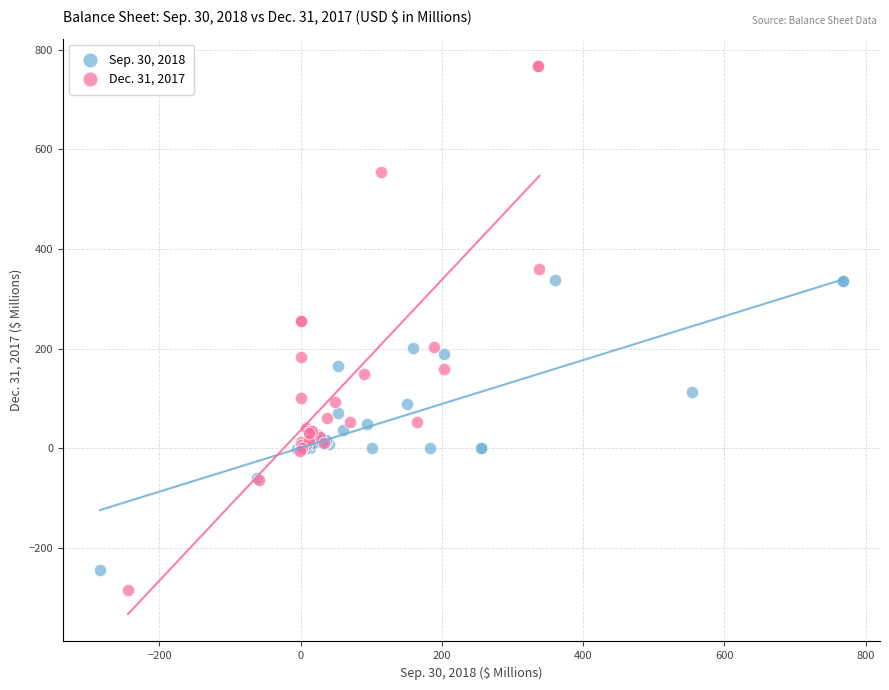

Which series has the widest spread of Y values?

Dec. 31, 2017